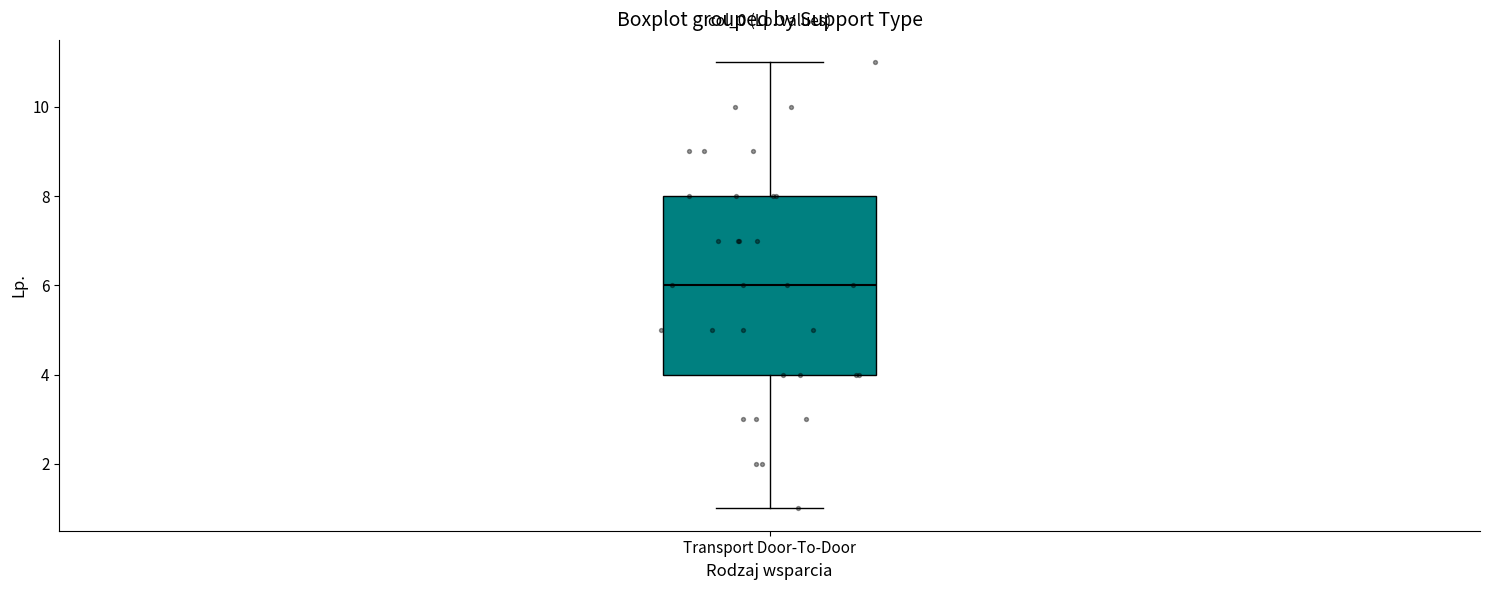

Where does the lower whisker of the box for Transport Door-To-Door end on the y-axis? The values are not printed on the chart, so give them approximately, as read against the axis.

1